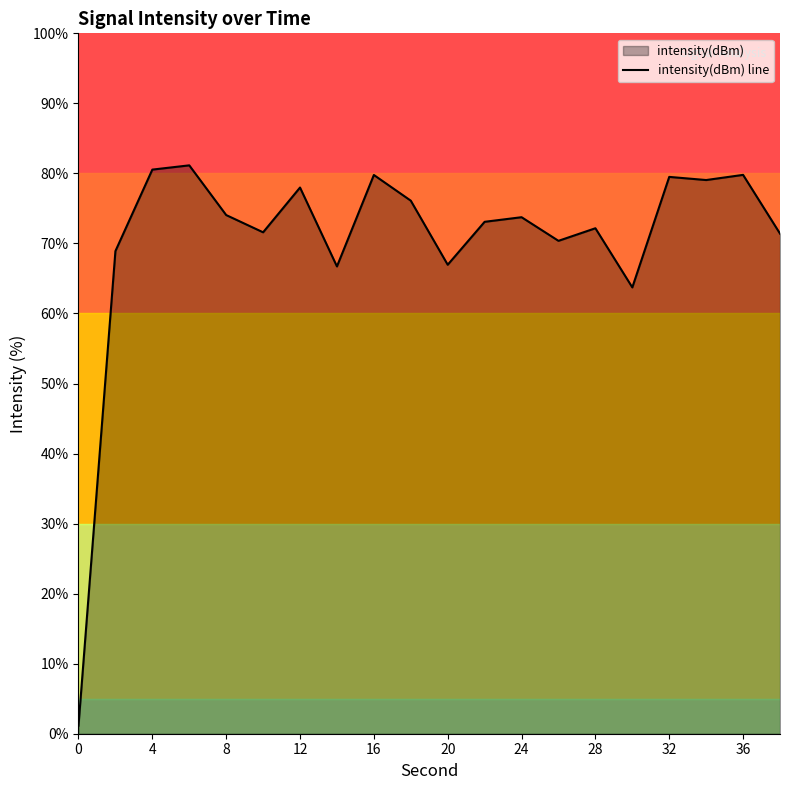

The chart shows a value of 35.8 at 24. True or false?

False